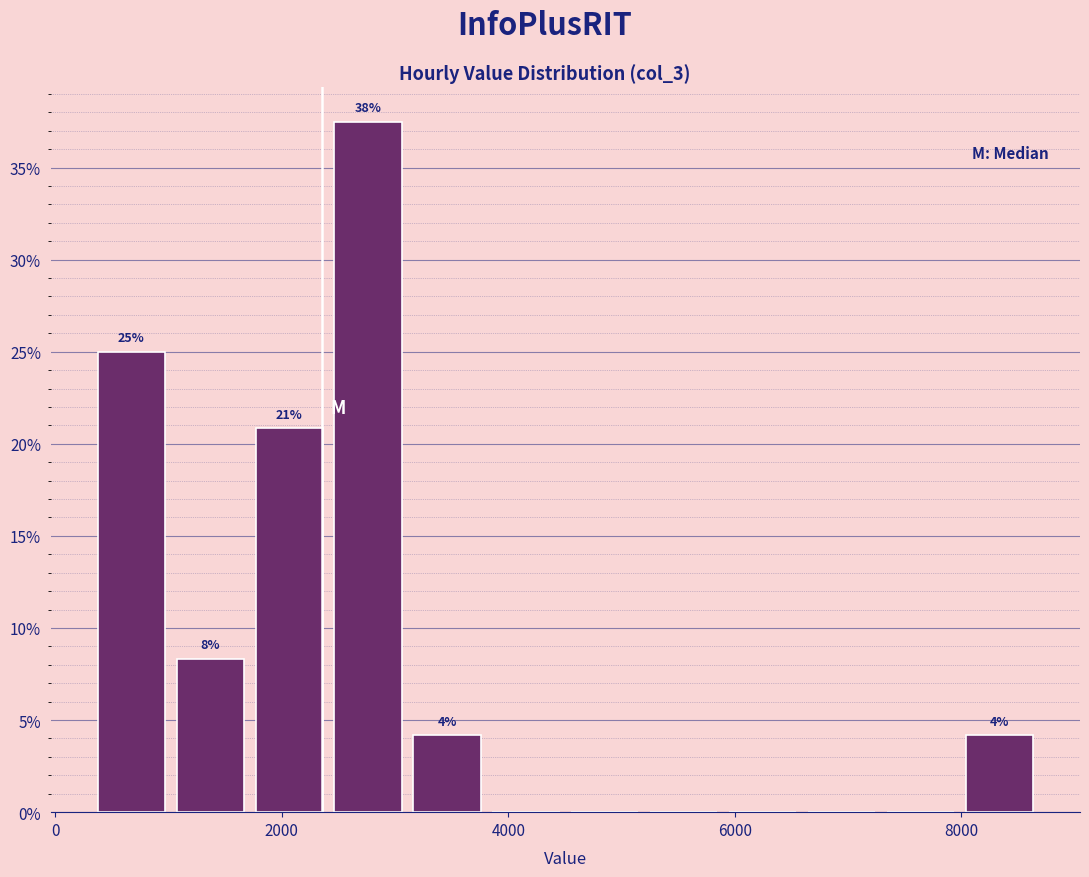

Read against the x-axis, roughly where is the centre of the tallest bar?

2800